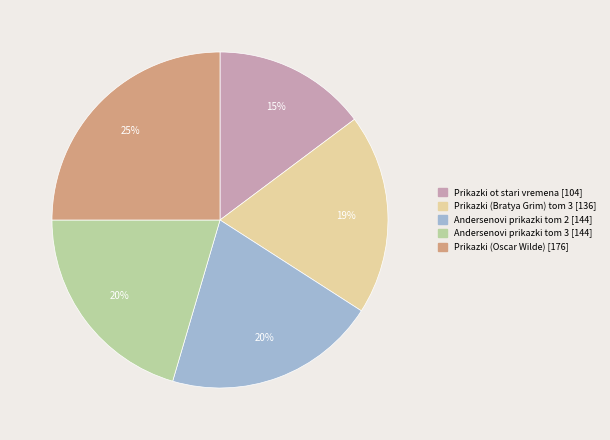

Is there any slice that represents more than half of the pie?

No